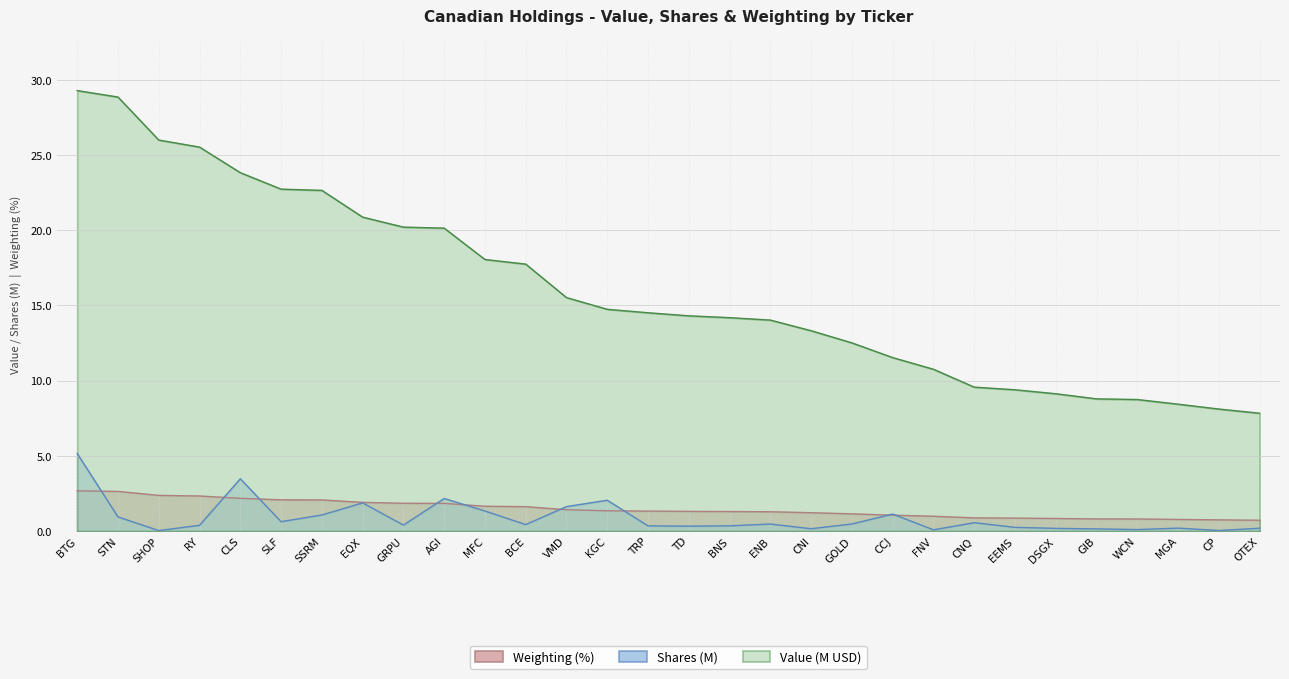

What is the total value across all series at TRP?

16.2